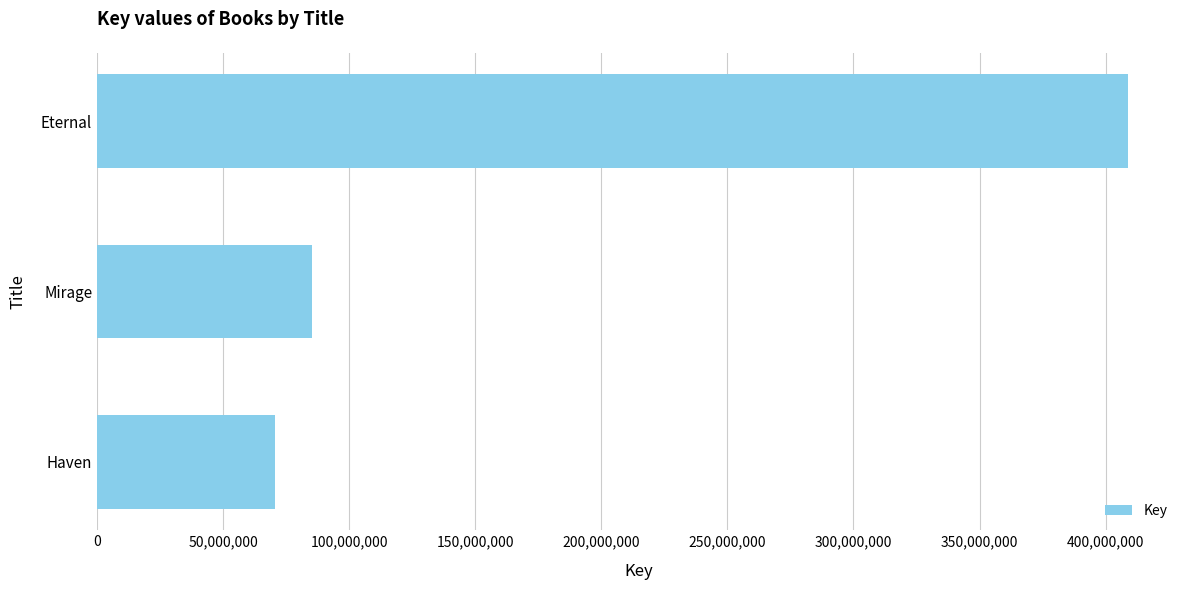

The chart shows a value of 70648656 at Haven. True or false?

True